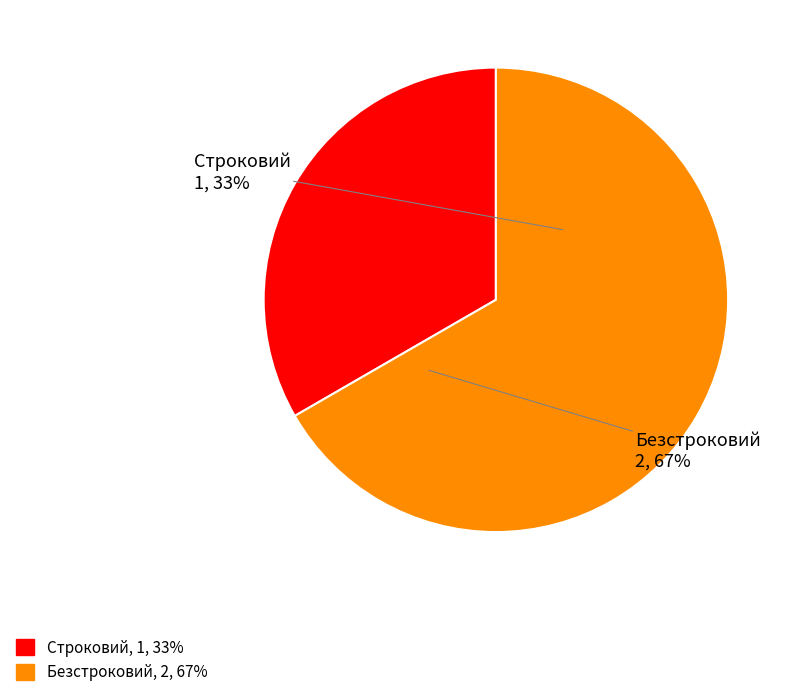

To the nearest percent, what percentage of the pie is Строковий?

33%